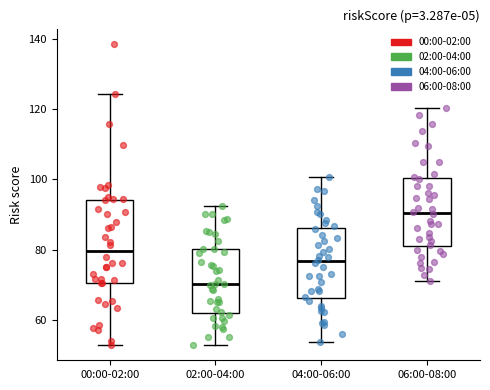

Comparing the boxes themselves (not the whiskers), which one is the tallest?

00:00-02:00